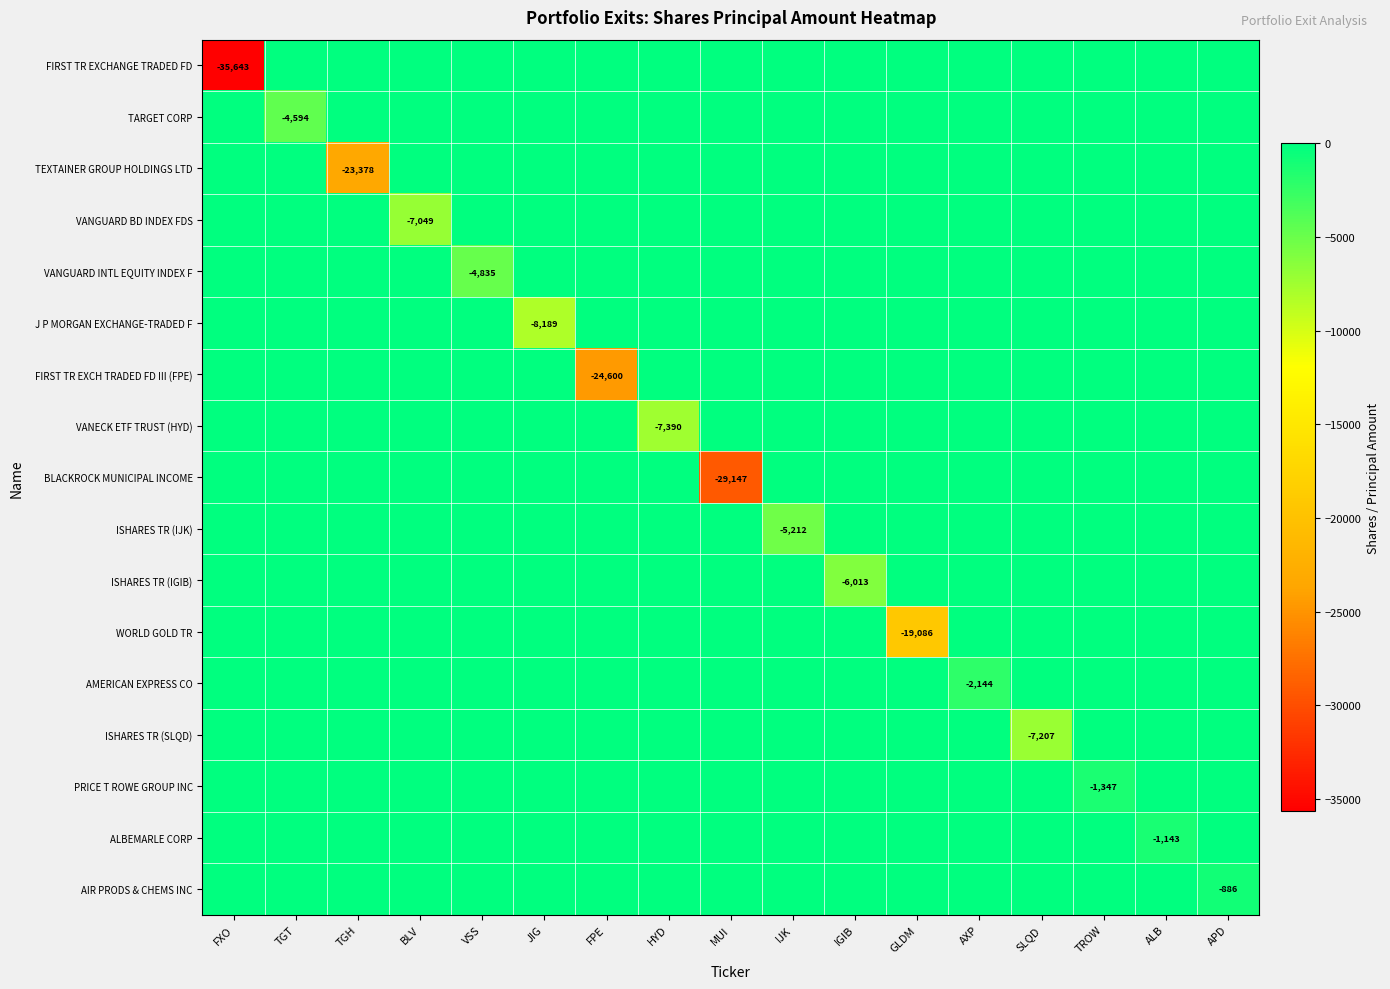

Rank the series at IGIB from highest to lowest value.

FIRST TR EXCHANGE TRADED FD, TARGET CORP, TEXTAINER GROUP HOLDINGS LTD, VANGUARD BD INDEX FDS, VANGUARD INTL EQUITY INDEX F, J P MORGAN EXCHANGE-TRADED F, FIRST TR EXCH TRADED FD III (FPE), VANECK ETF TRUST (HYD), BLACKROCK MUNICIPAL INCOME, ISHARES TR (IJK), WORLD GOLD TR, AMERICAN EXPRESS CO, ISHARES TR (SLQD), PRICE T ROWE GROUP INC, ALBEMARLE CORP, AIR PRODS & CHEMS INC, ISHARES TR (IGIB)